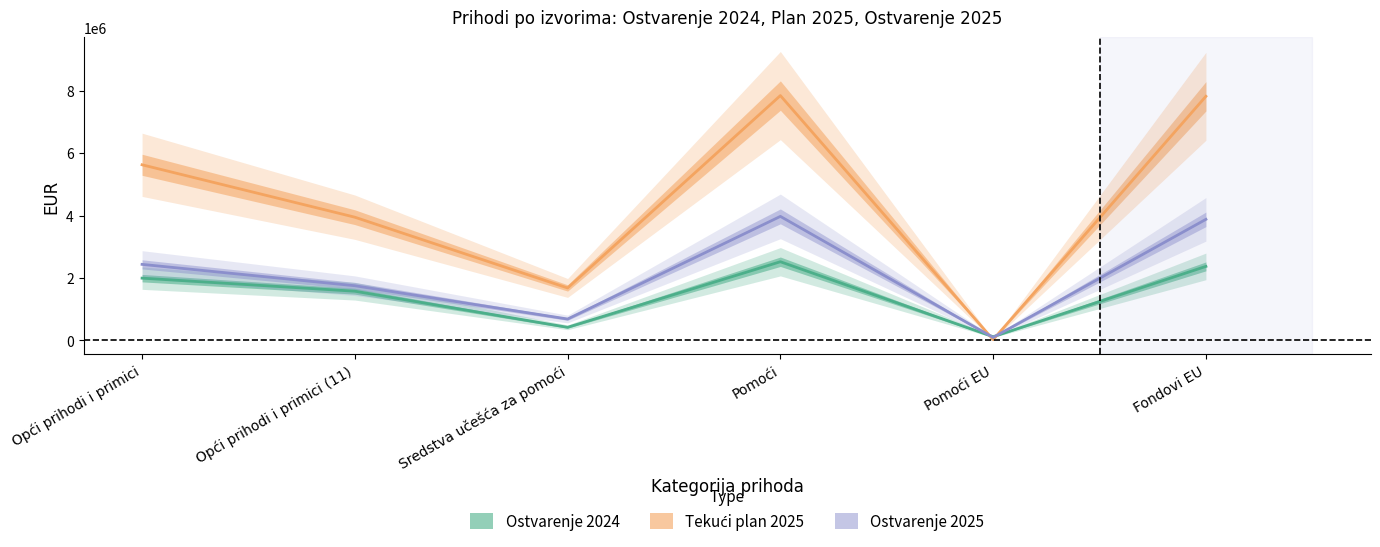

Which series ends up on top after the final intersection of Tekući plan 2025 and Ostvarenje 2024?

Tekući plan 2025